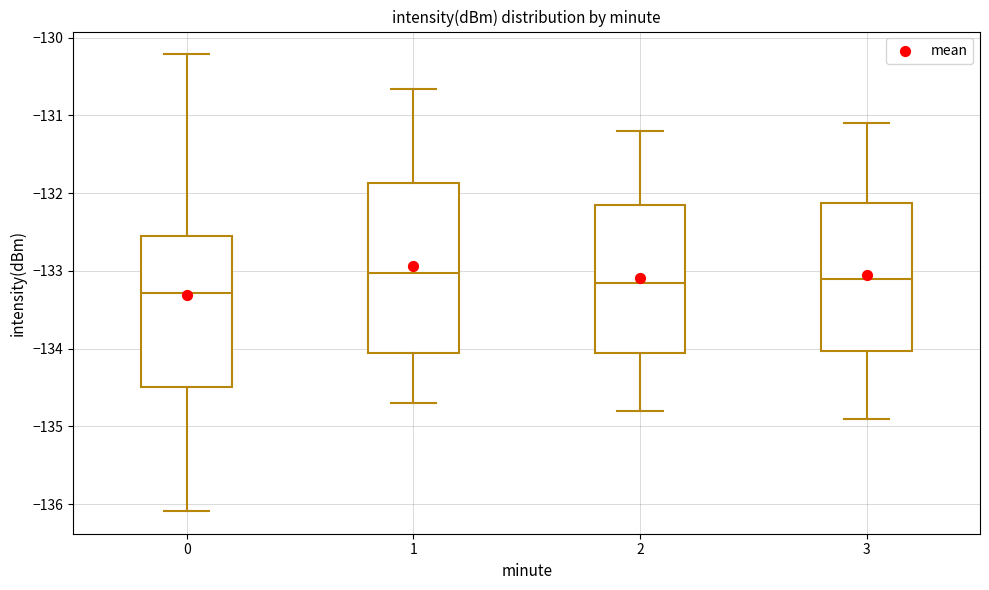

Reading left to right, transcribe this box plot: for each box, give where its median line is, the range the box spans, and where its two whiskers end, as read against the y-axis. The values are not printed on the chart, so give them approximately, as read against the axis.

0: median -133.3, box -134.5 to -132.5, whiskers -136.1 to -130.2
1: median -133.0, box -134.0 to -131.9, whiskers -134.7 to -130.7
2: median -133.1, box -134.0 to -132.1, whiskers -134.8 to -131.2
3: median -133.1, box -134.0 to -132.1, whiskers -134.9 to -131.1